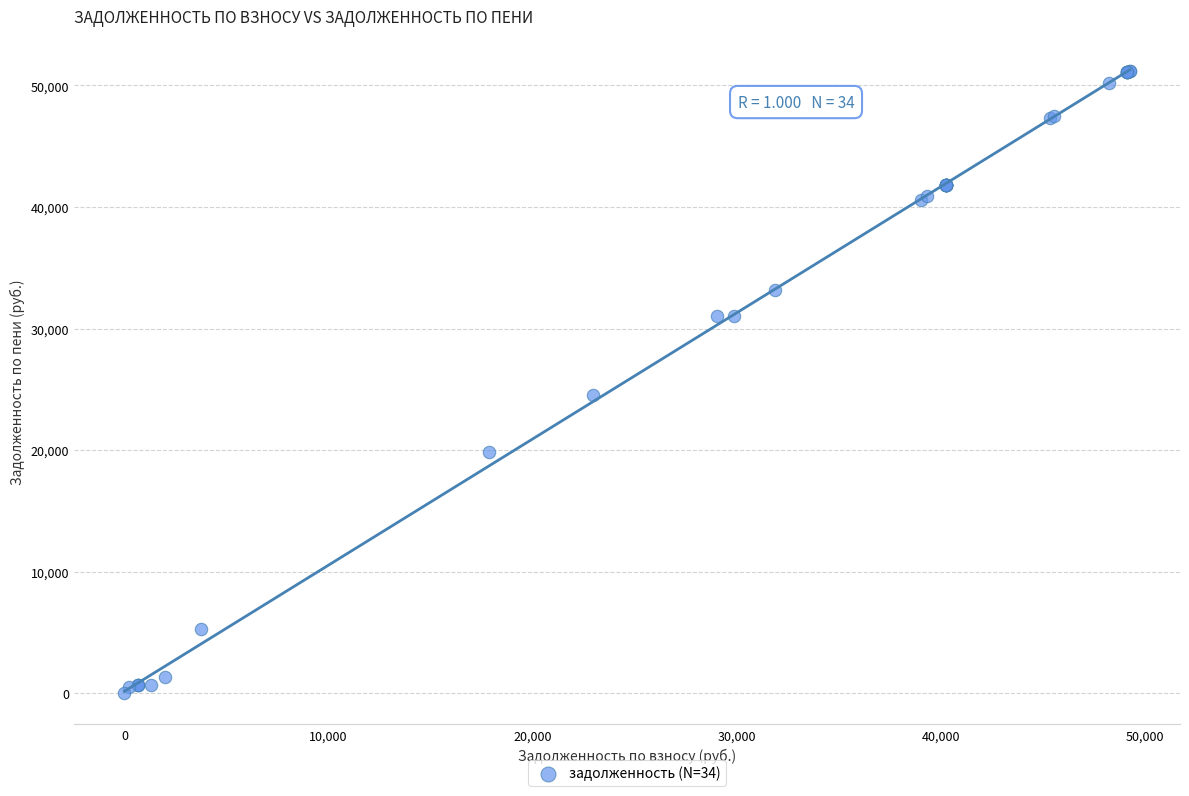

What Y value in the scatter plot is closest to 25611?

24560.0